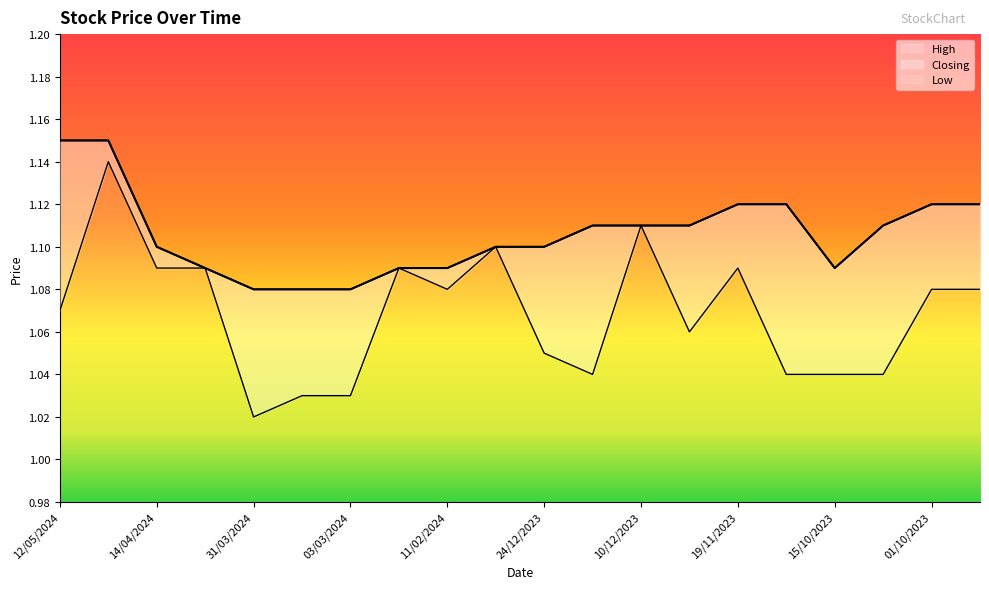

What position from the left is 24/12/2023?

11